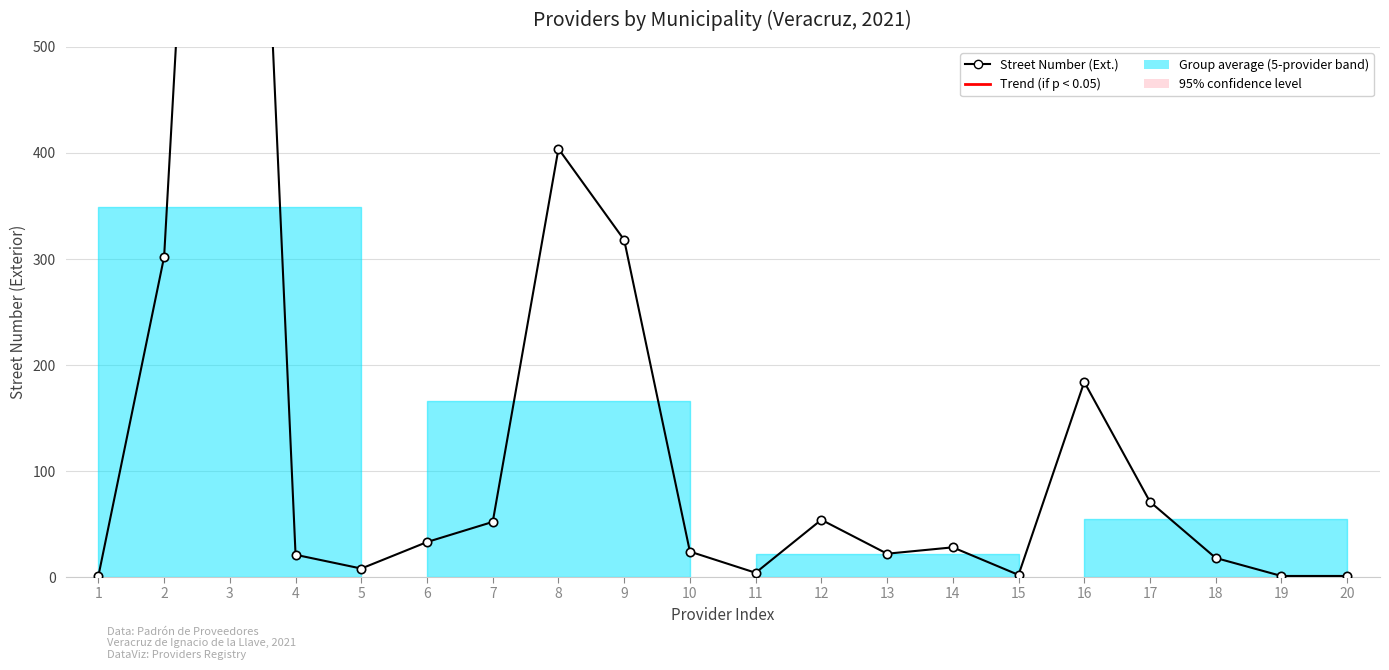

Which has a higher value, 11 or 7?

7